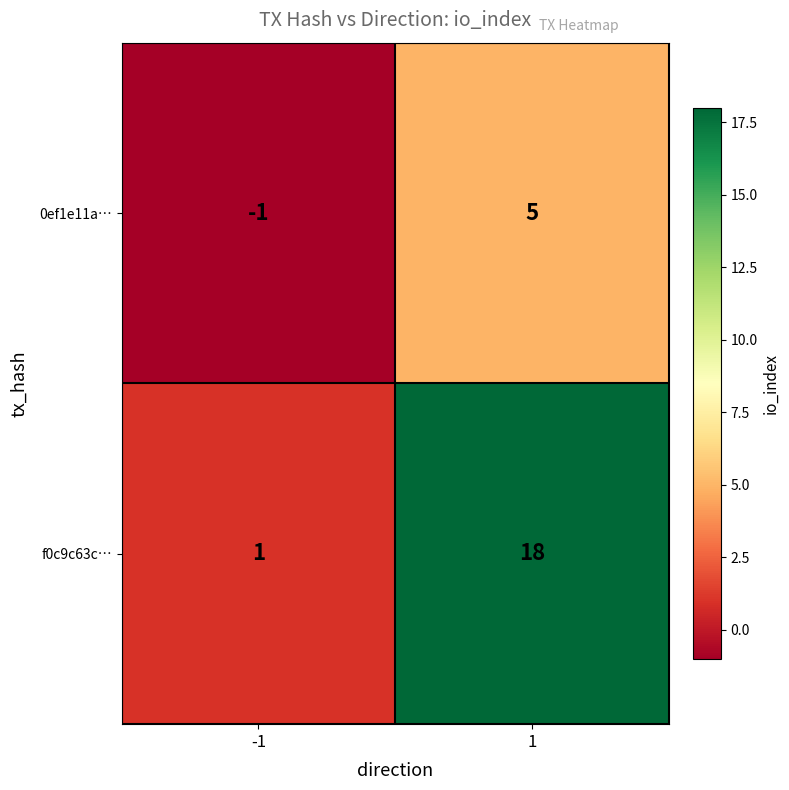

Reading left to right, extract all data points from this chart.

0ef1e11a…: -1=-1	1=5
f0c9c63c…: -1=1	1=18